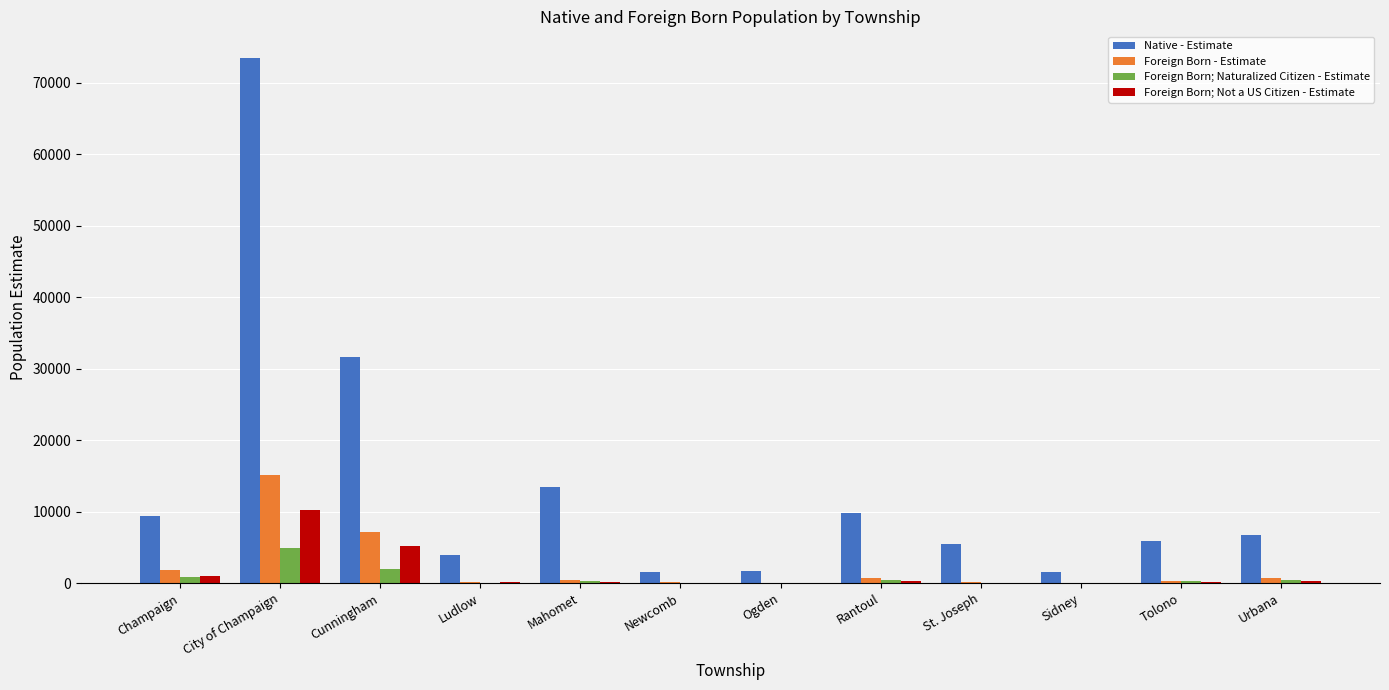

What is the total value across all series at Mahomet?

14301